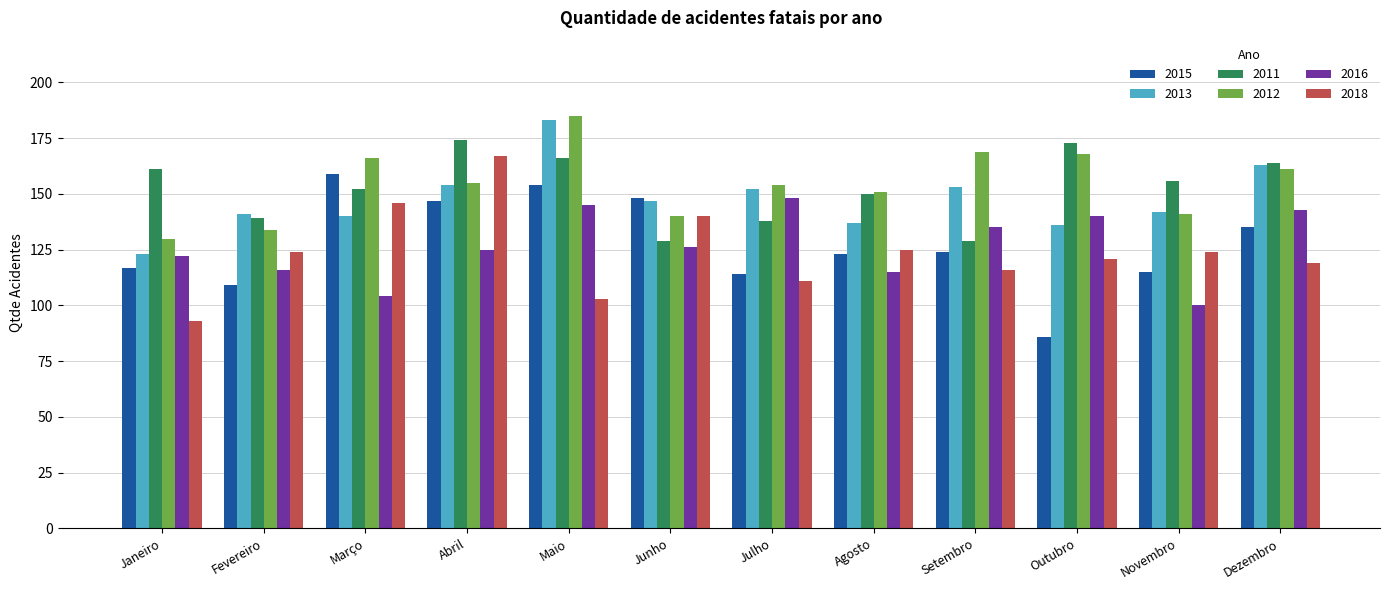

At Fevereiro, list the series in order from smallest to largest.

2015, 2016, 2018, 2012, 2011, 2013